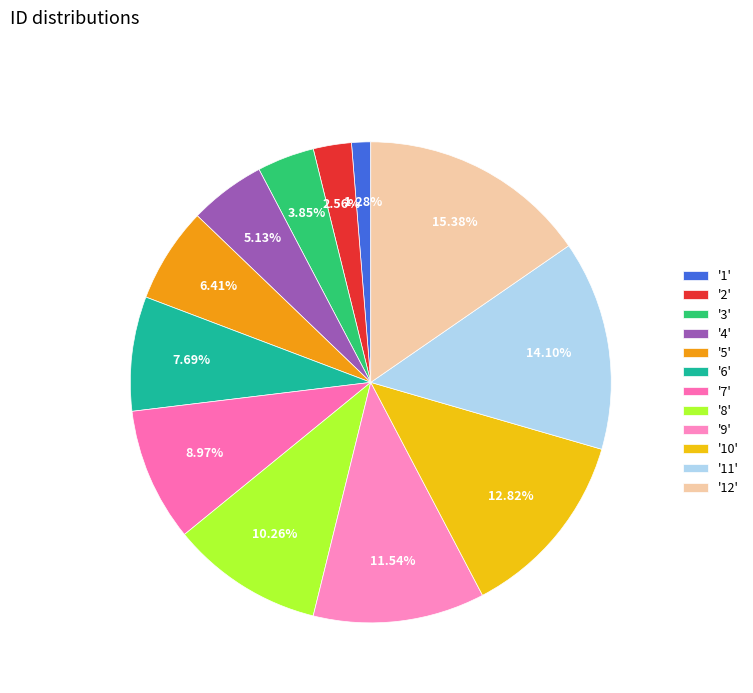

Count the number of slices in the pie.

12